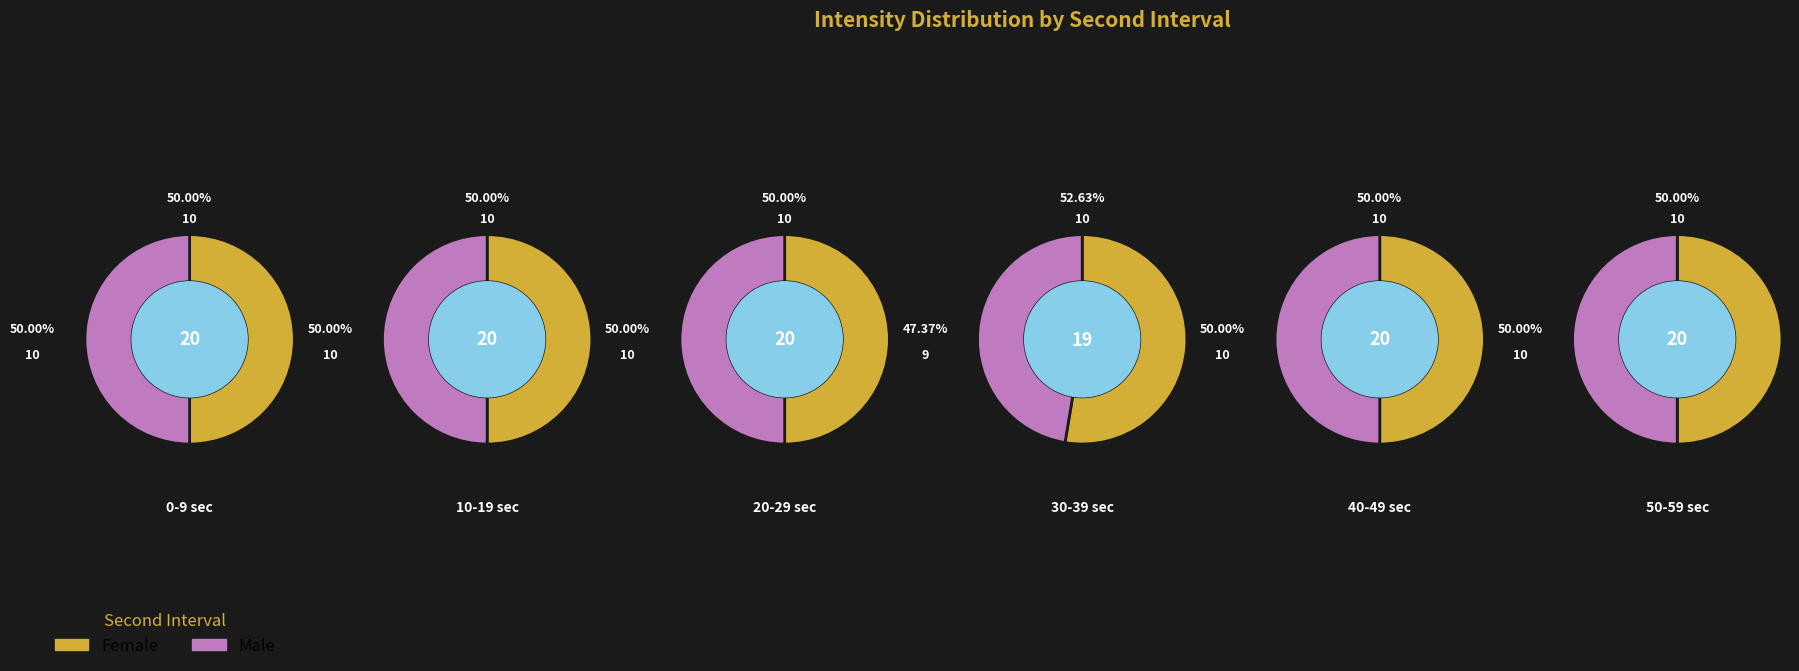

Which series has the largest range (max minus min)?

Male